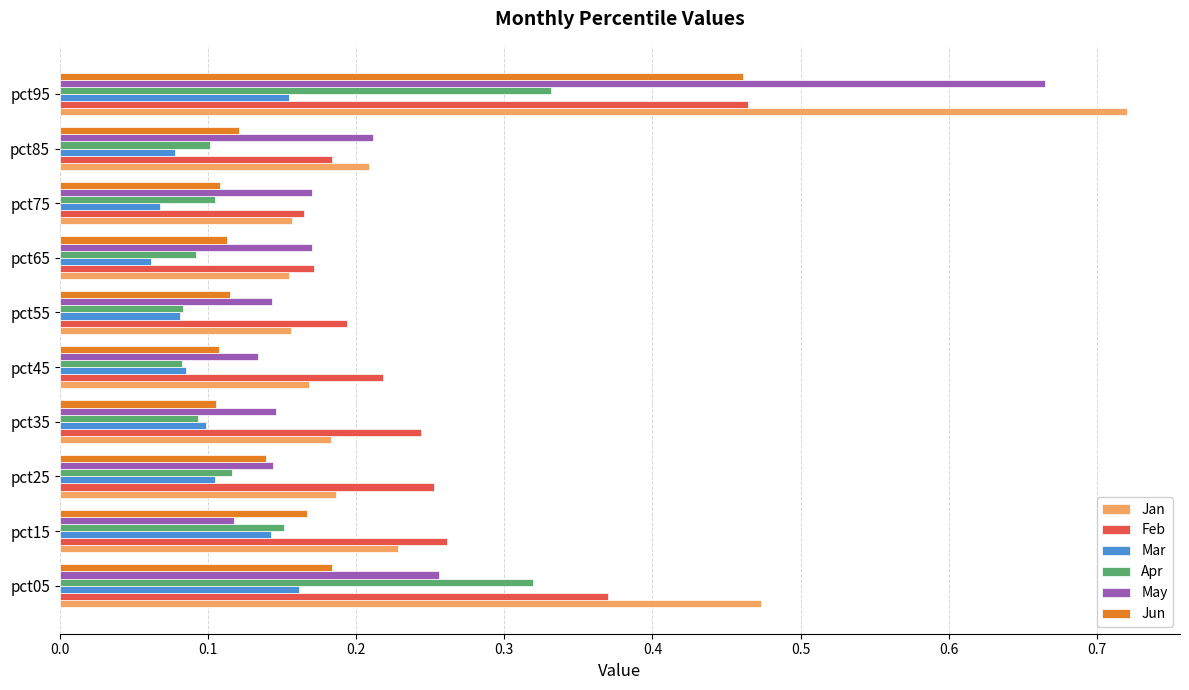

Which category has the highest value in the May series?

pct95